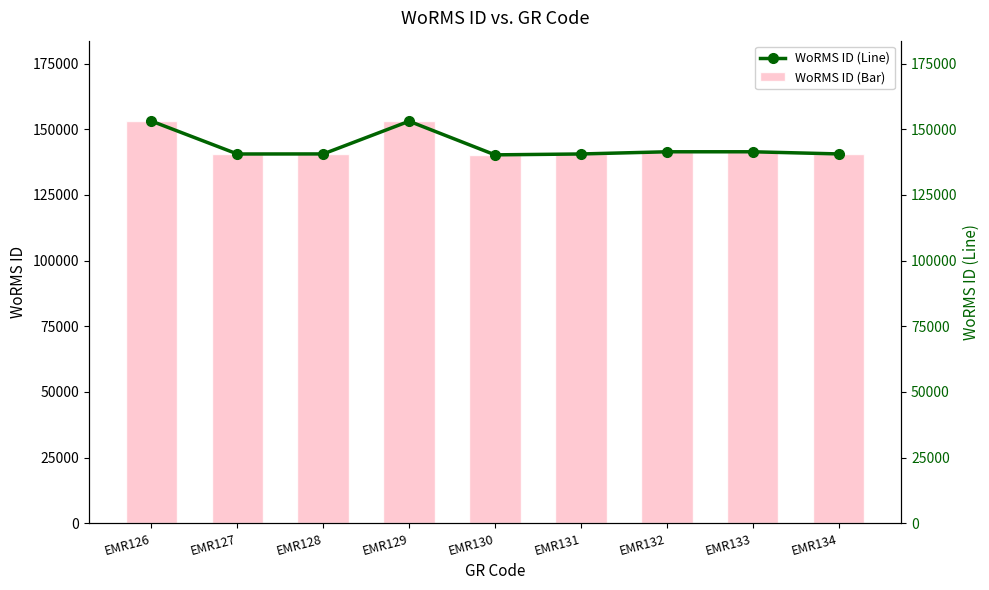

What is the value of the WoRMS ID (Line) bar at the 7th from the left?

141443